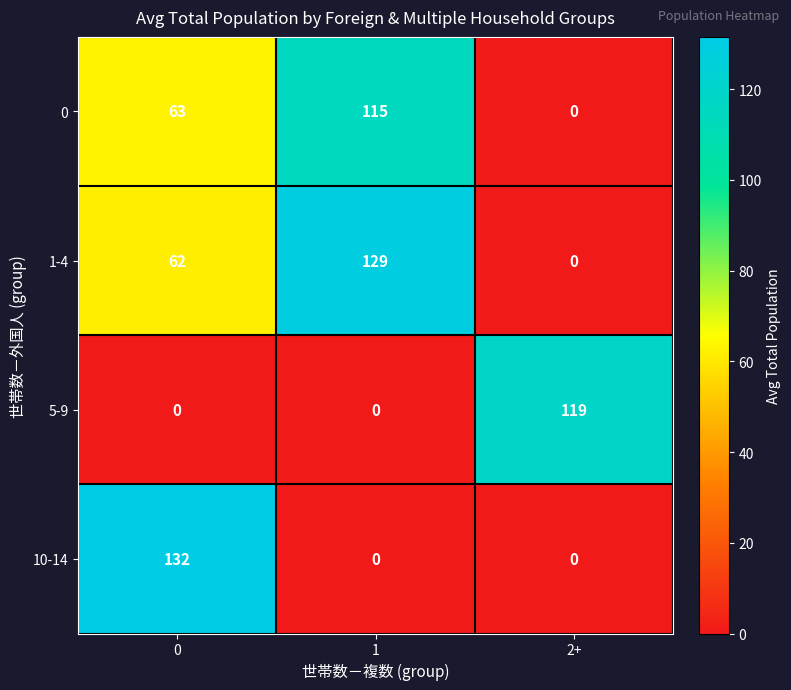

The value of 10-14 at 0 is 132. True or false?

True